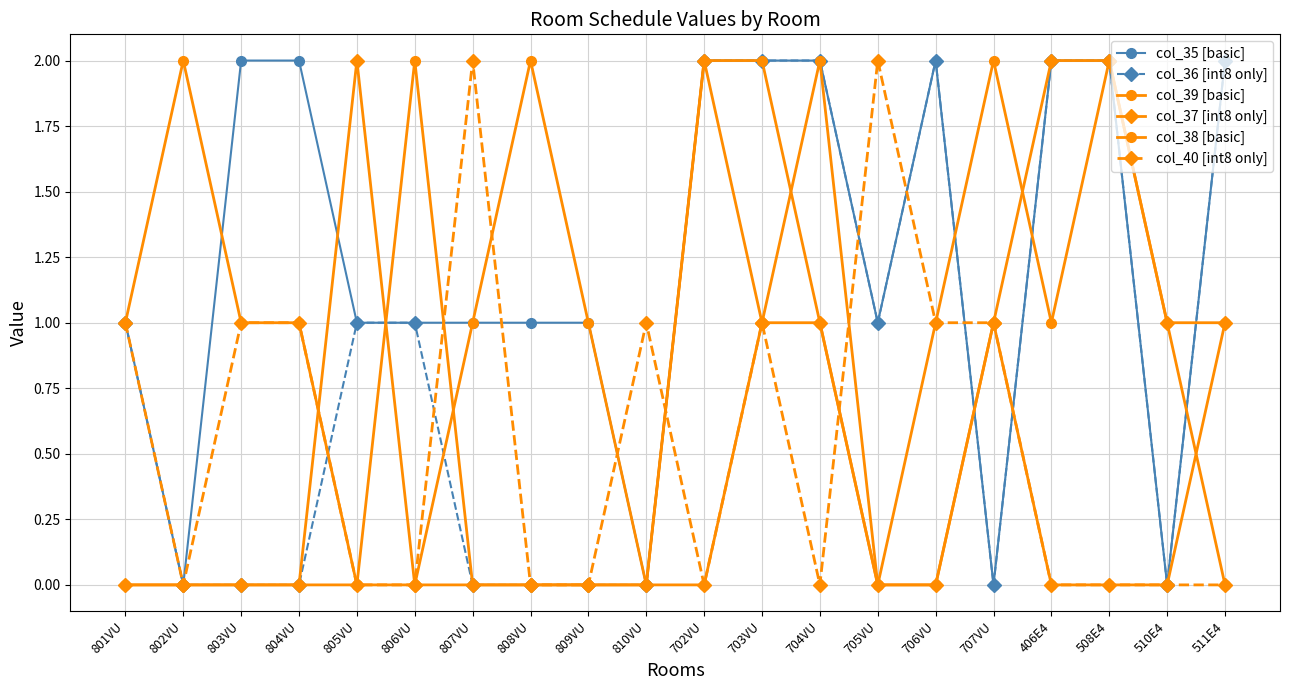

What is the difference between the second highest and second lowest values in the col_38 [basic] series?

2